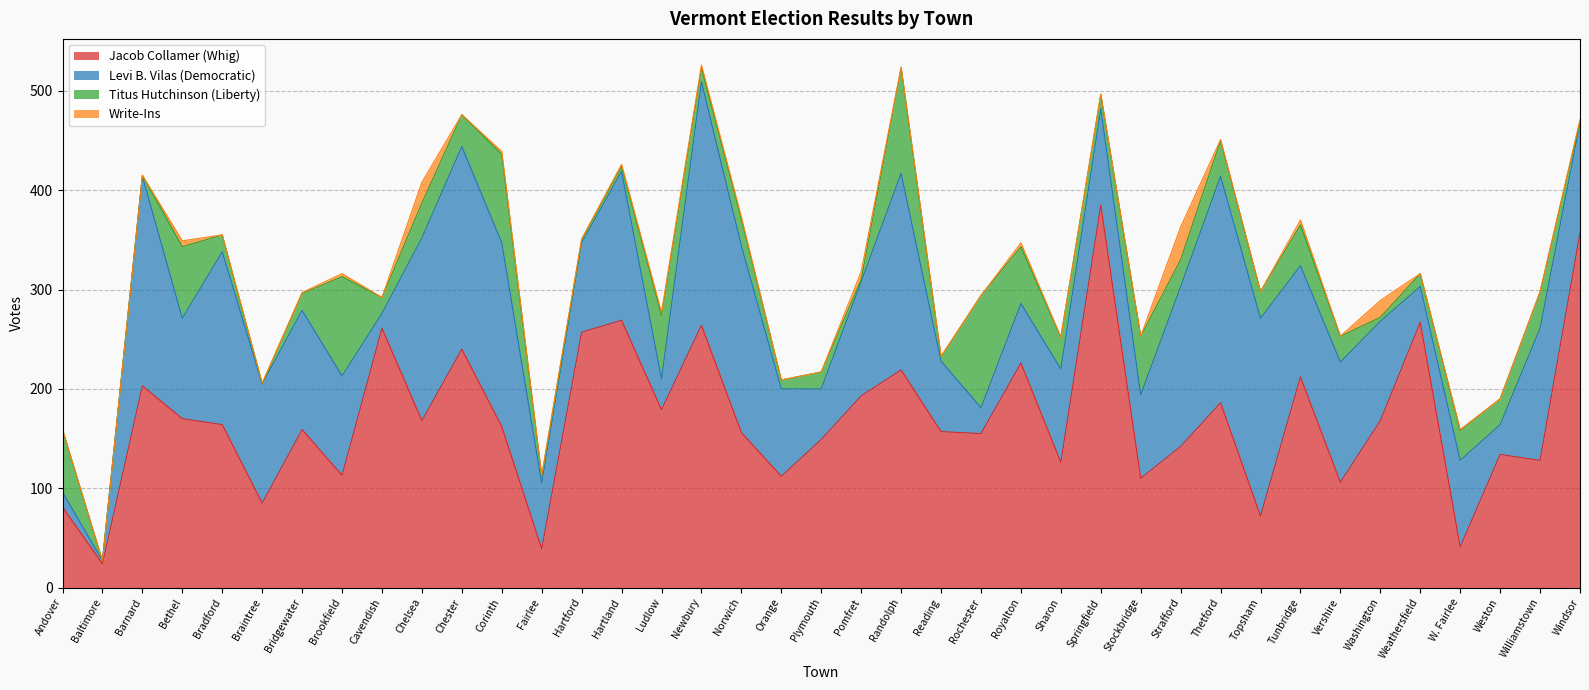

Is it true that Levi B. Vilas (Democratic) equals 15 at Cavendish?

True